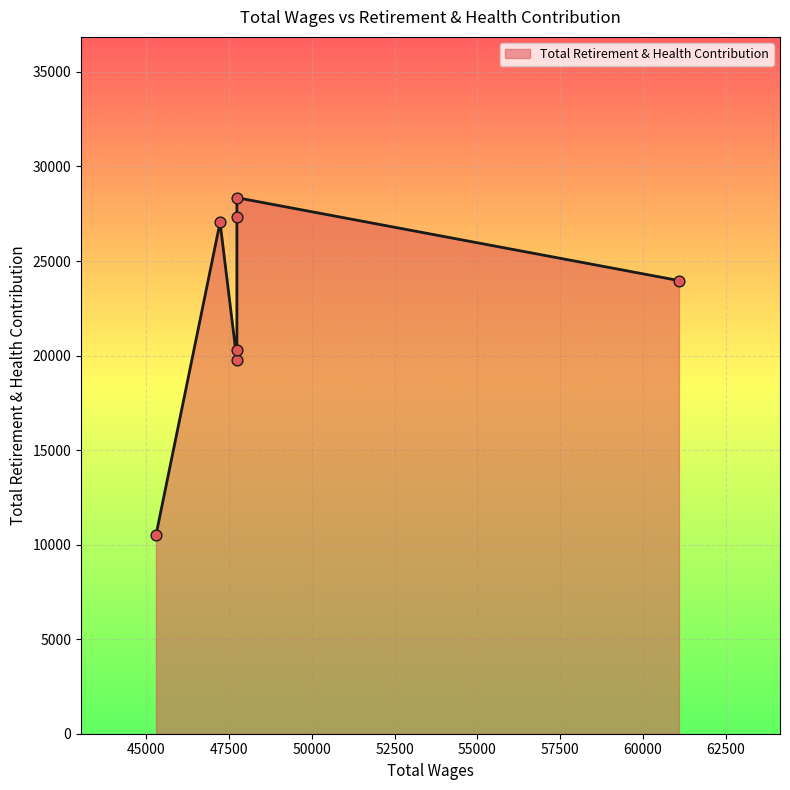

Between 47733.0 and 47224.0, which is larger?

47733.0